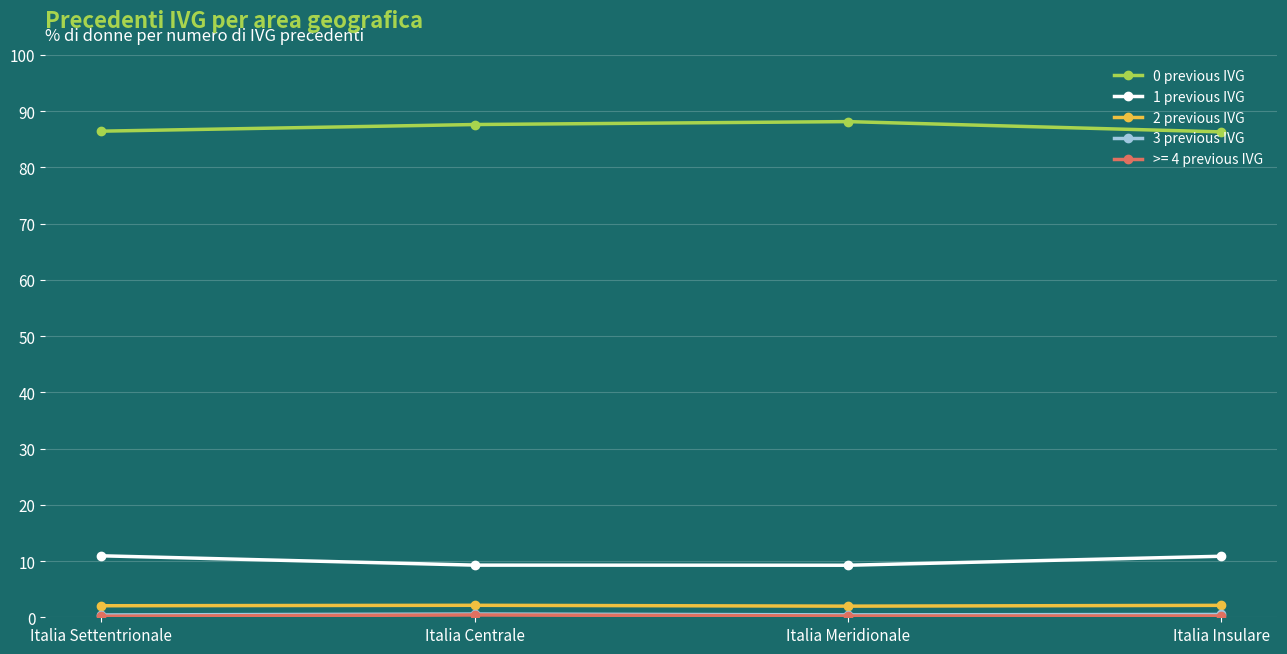

What is the maximum value shown in the chart?

88.1